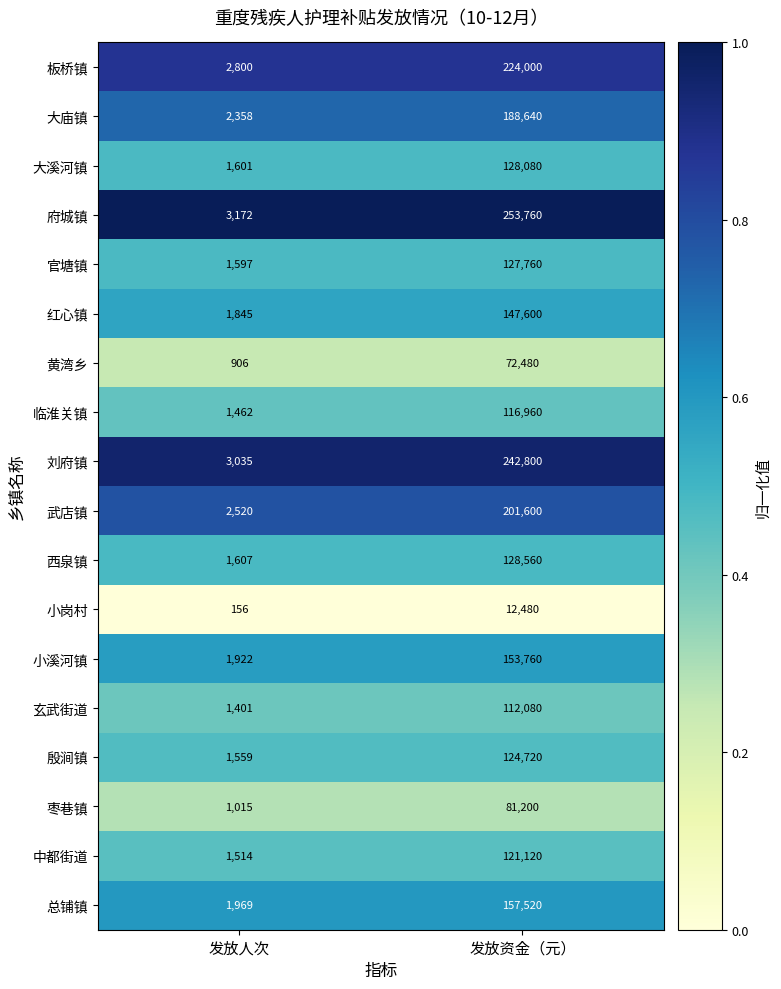

True or false: 黄湾乡 has a value of 40077 at 发放资金（元）.

False